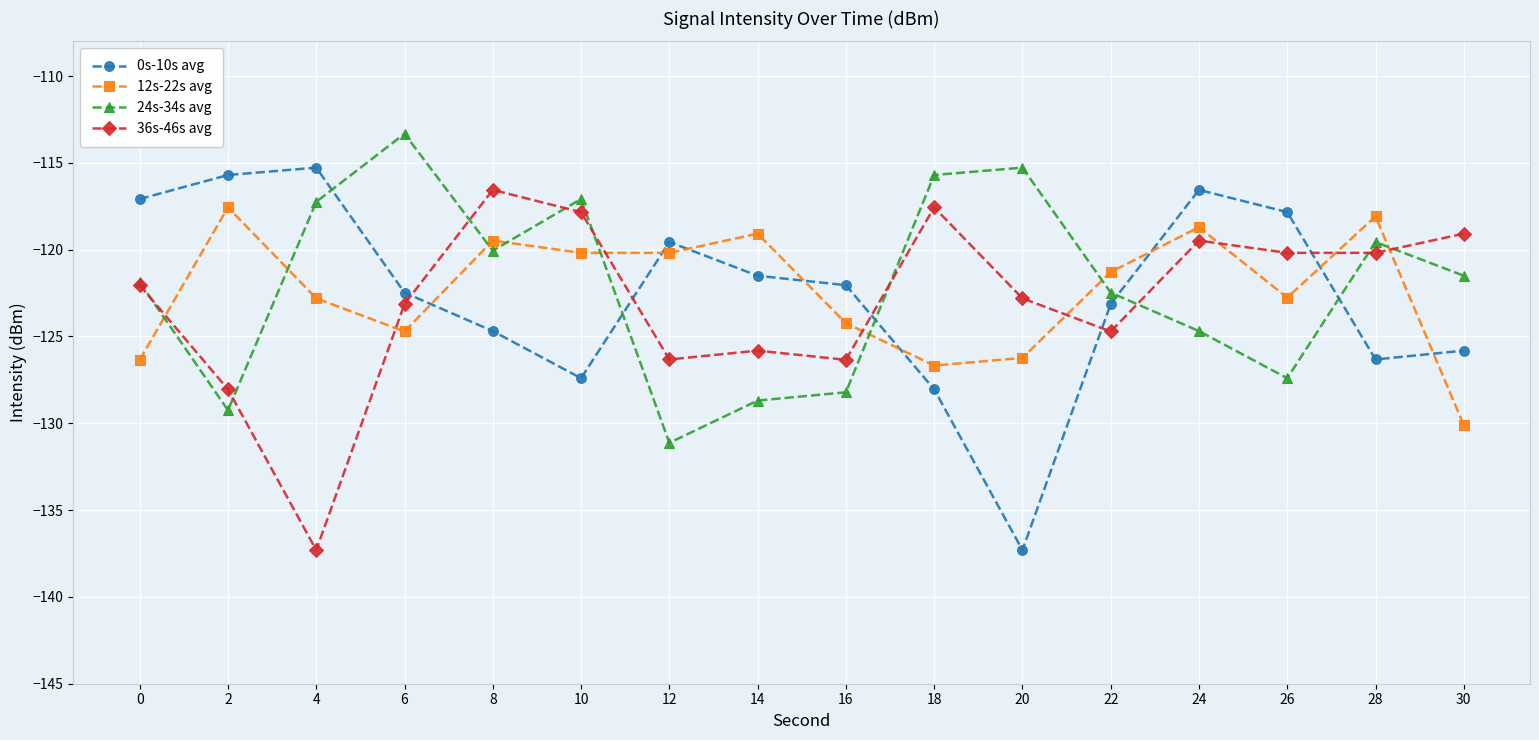

What is the average value of the 0s-10s avg series?

-122.5